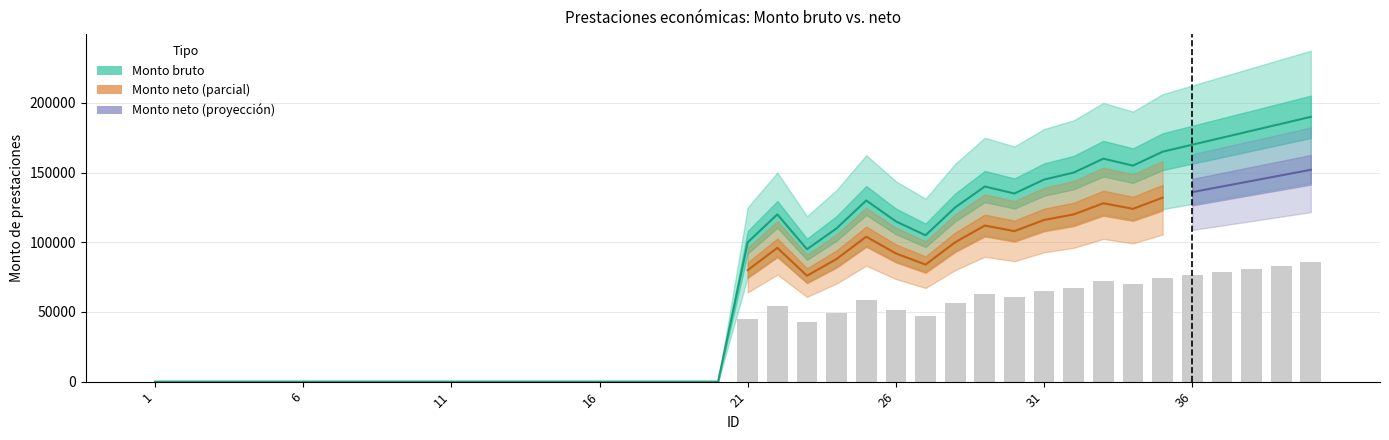

At how many categories does at least one series exceed 171157?

4